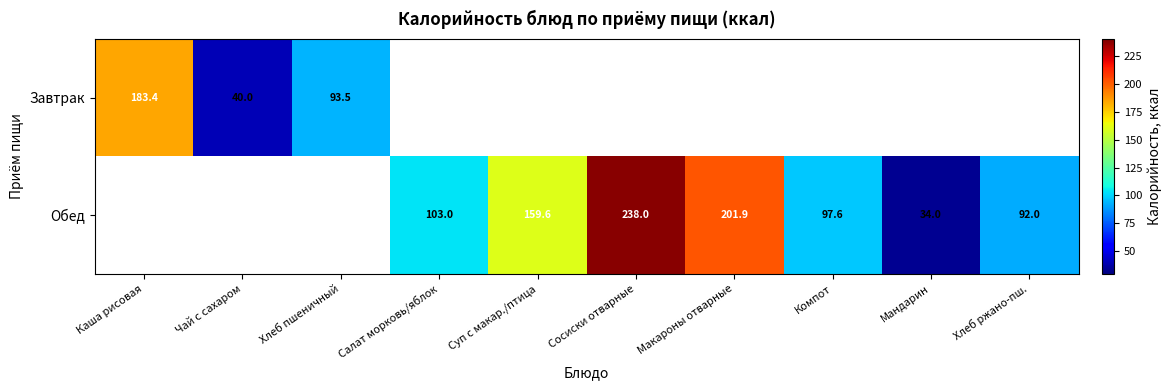

Is the value of Обед at Хлеб ржано-пш. greater than the value of Завтрак at Хлеб пшеничный?

No